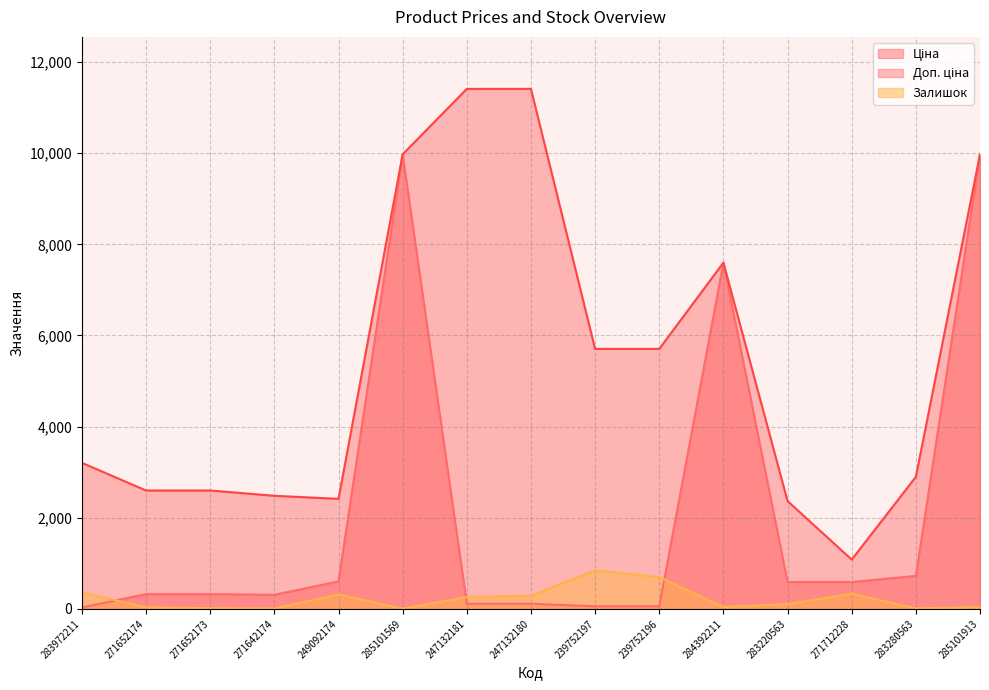

Between 271652174 and 283220563, which series saw the biggest shift?

Ціна